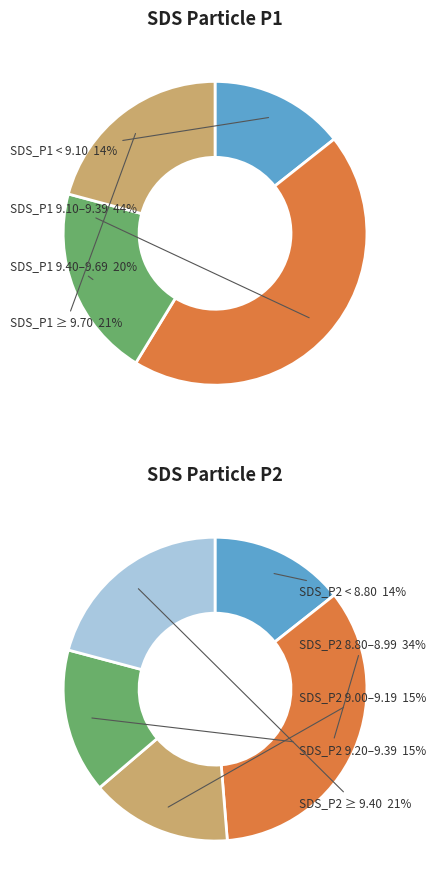

Between 16 and 14, which is larger?

16